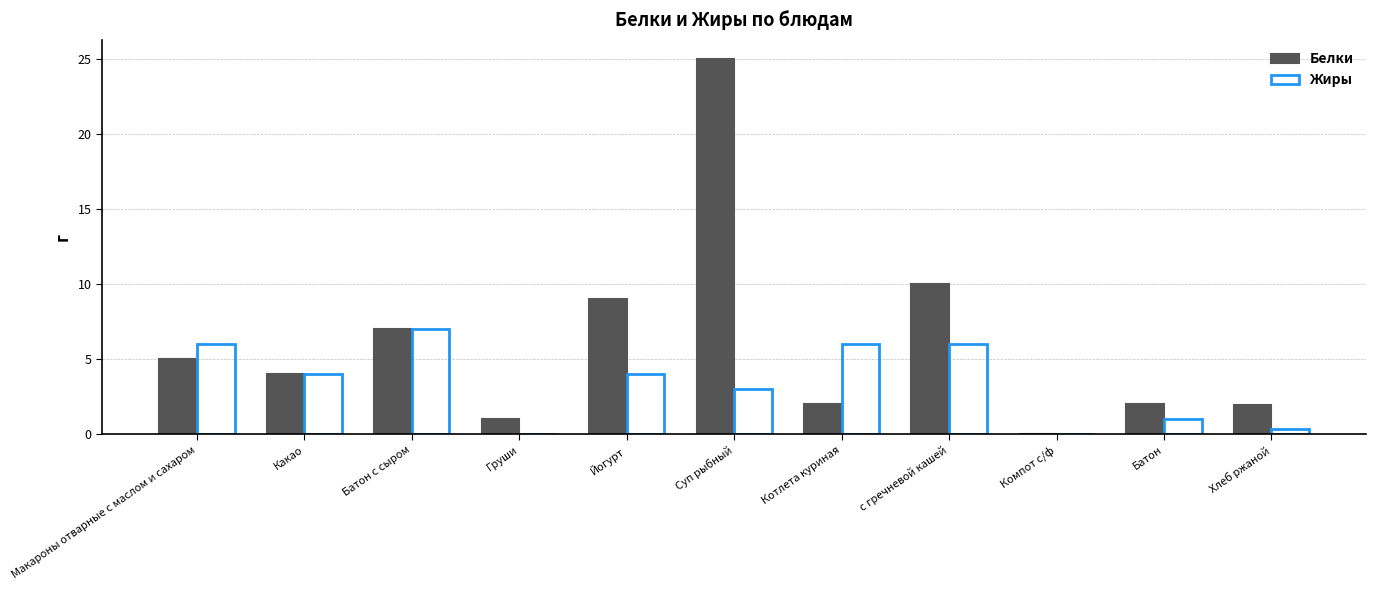

Between с гречневой кашей and Компот с/ф, which series saw the biggest shift?

Белки